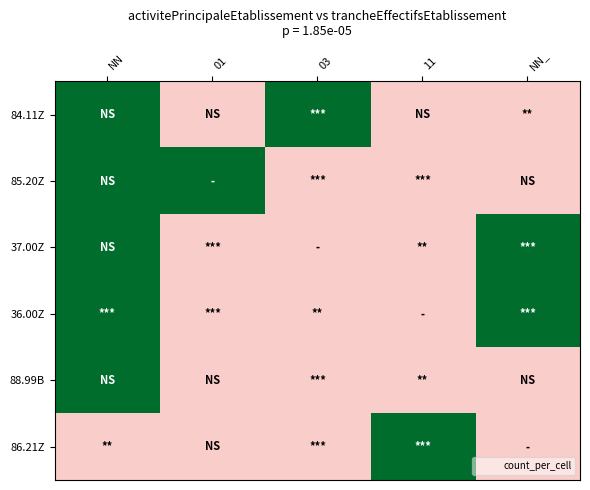

At which category is the sum across all series the highest?

NN